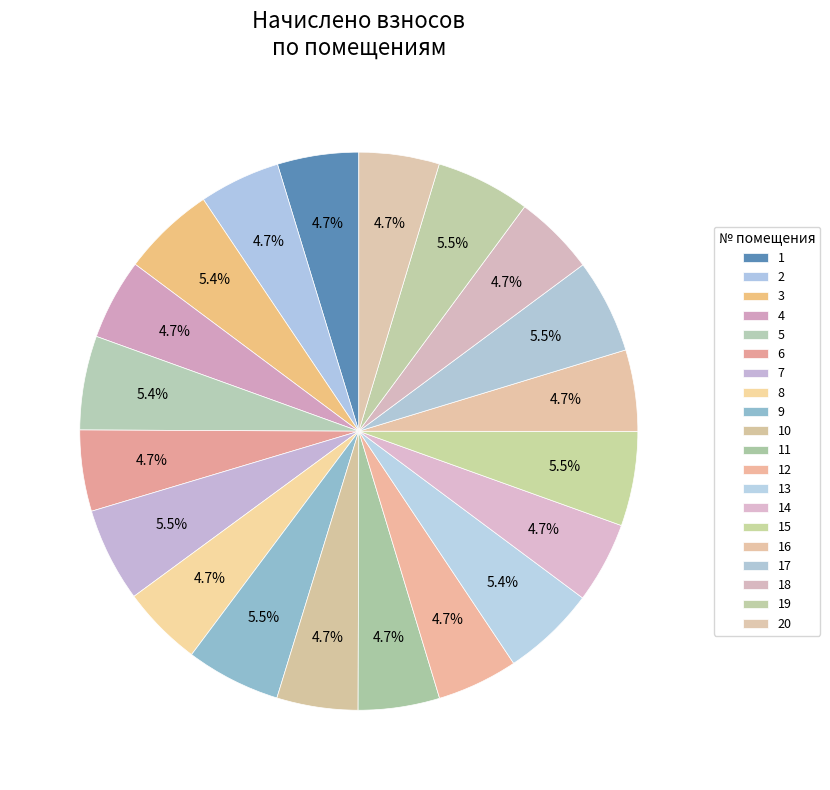

Is the sum of 12 and 4 greater than half?

No